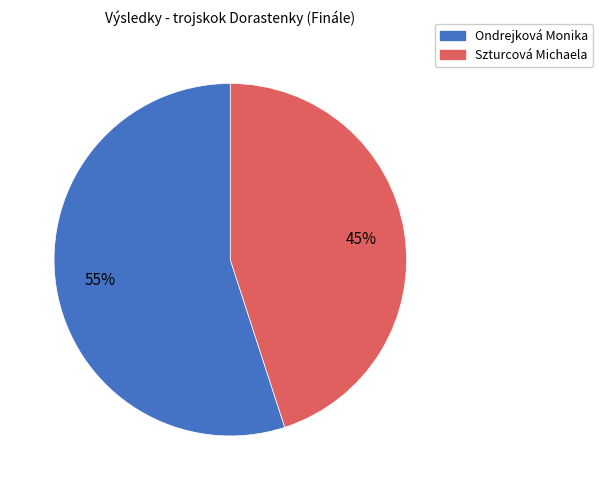

Which category has the biggest portion of the pie?

Ondrejková Monika